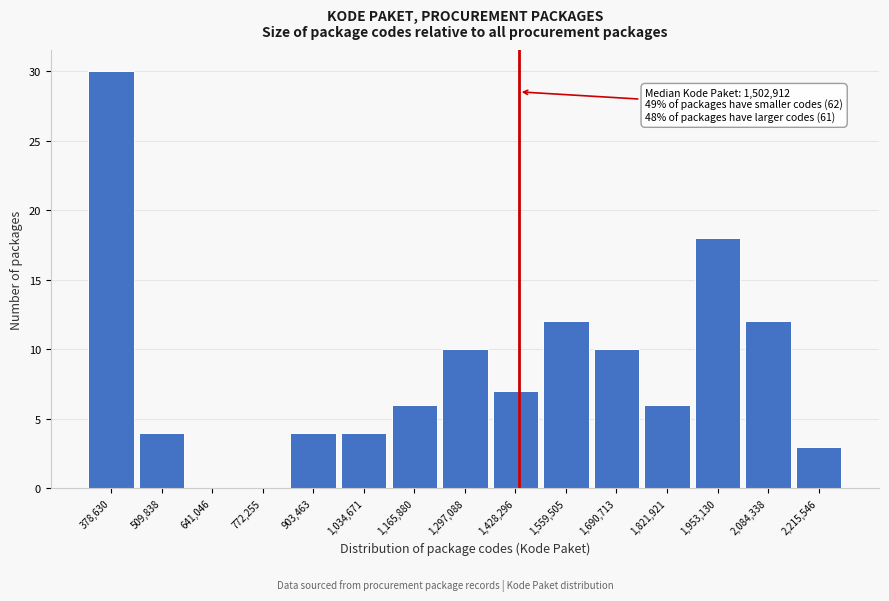

Reading right to left, extract all data points from this chart.

2,215,546=3	2,084,338=12	1,953,130=18	1,821,921=6	1,690,713=10	1,559,505=12	1,428,296=7	1,297,088=10	1,165,880=6	1,034,671=4	903,463=4	772,255=0	641,046=0	509,838=4	378,630=30